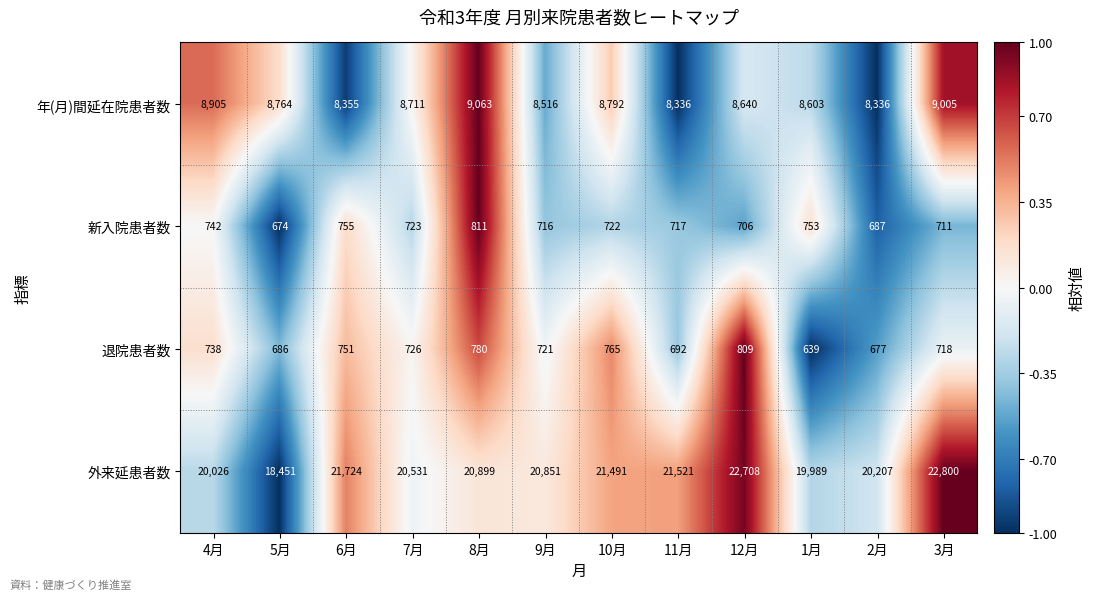

Between 6月 and 7月, which series saw the biggest shift?

外来延患者数